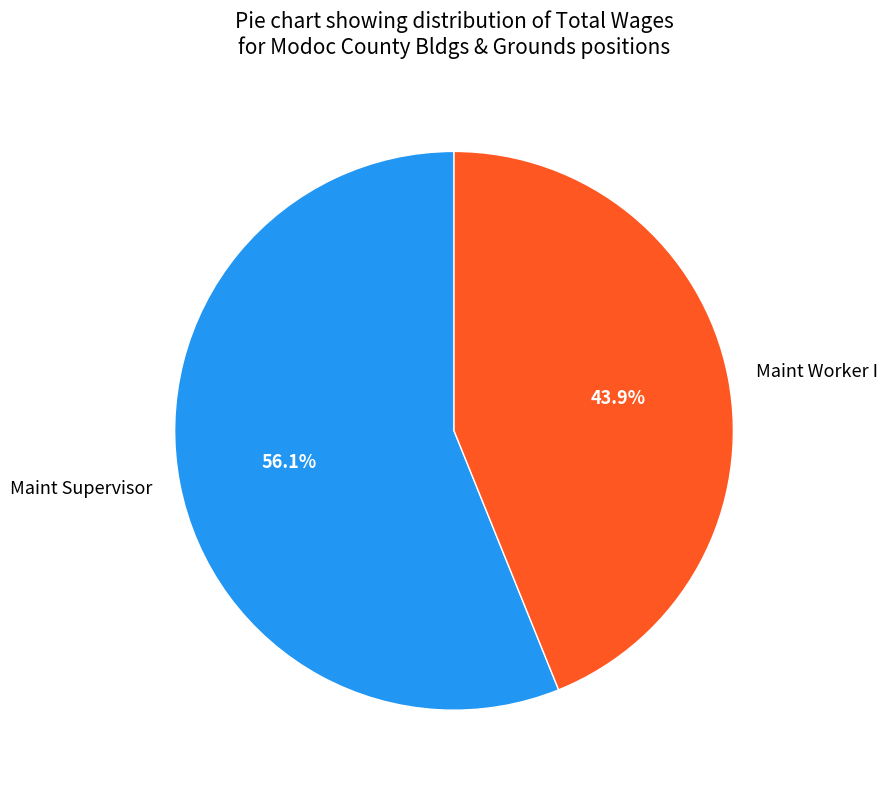

True or false: Maint Worker I accounts for 55% of the total.

False